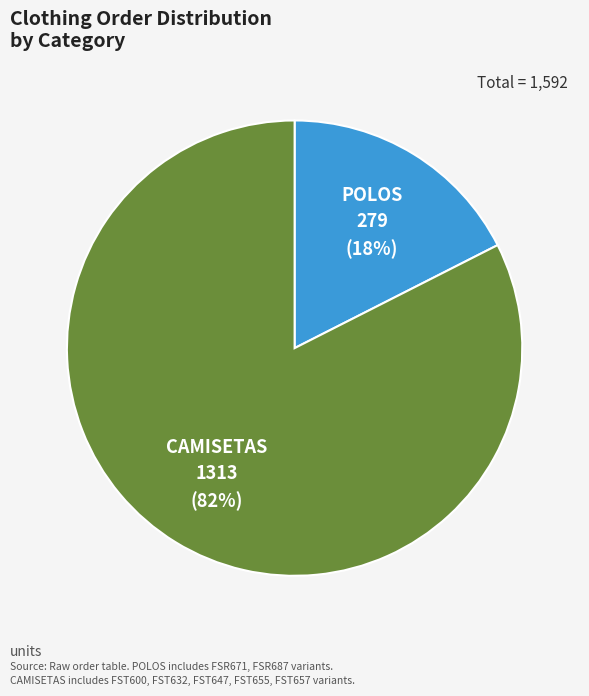

Does any single category account for the majority?

Yes